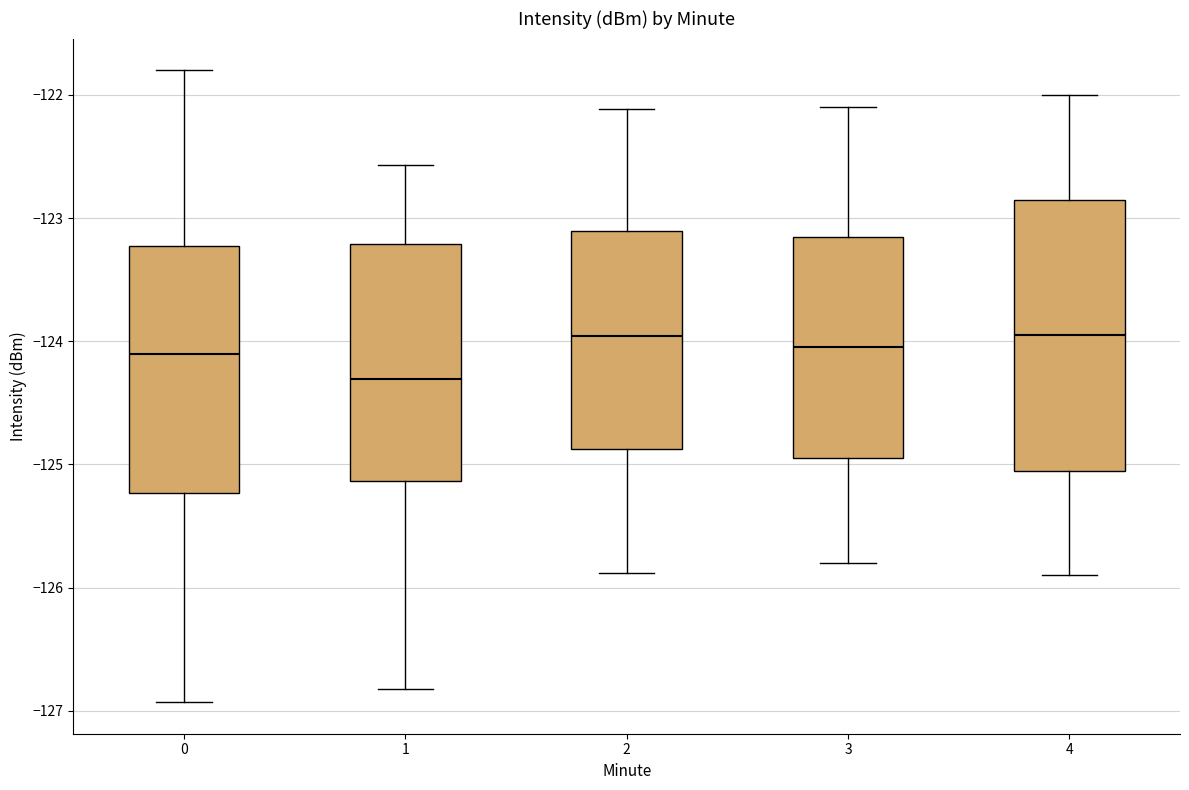

Where does the lower whisker of the box at x = 1 end on the y-axis? The values are not printed on the chart, so give them approximately, as read against the axis.

-126.8